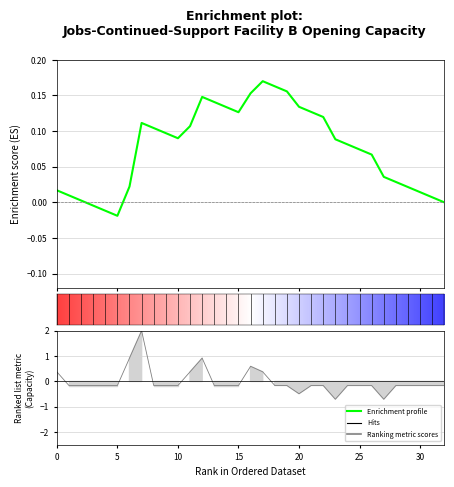

How many negative values are there?

3